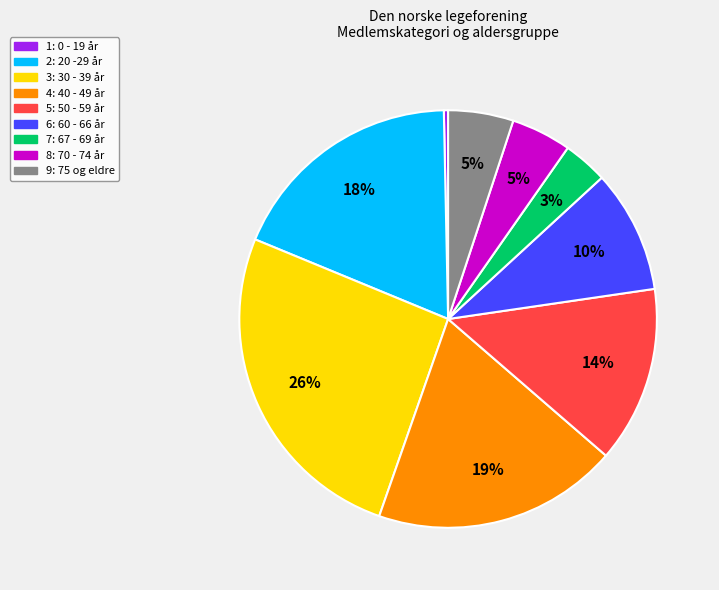

Which slice is the largest?

3: 30 - 39 år